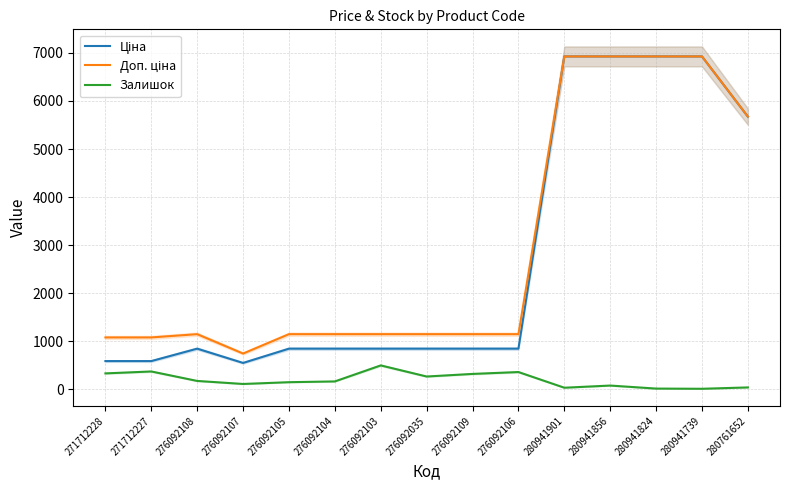

What is the sum of the Ціна values at 276092105 and 280941824?

7774.1